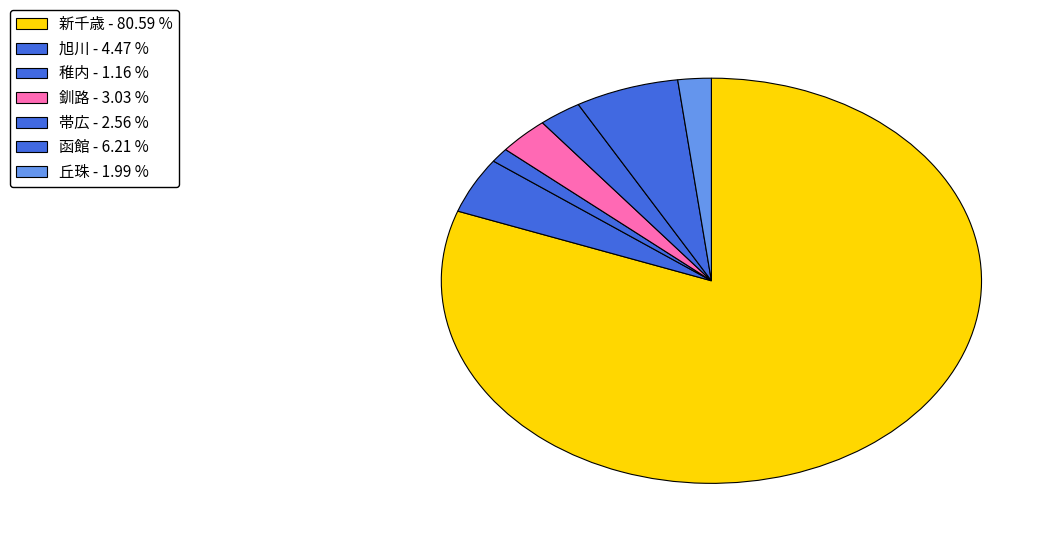

True or false: 丘珠 accounts for 2% of the total.

True